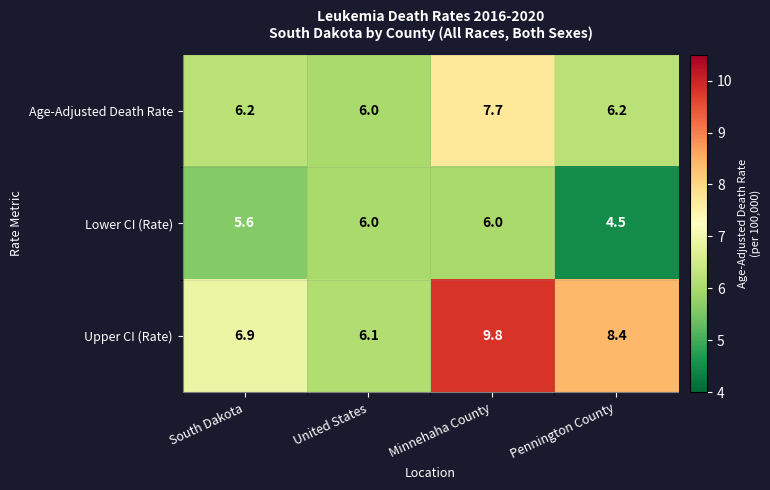

How many categories are shown in the chart?

4